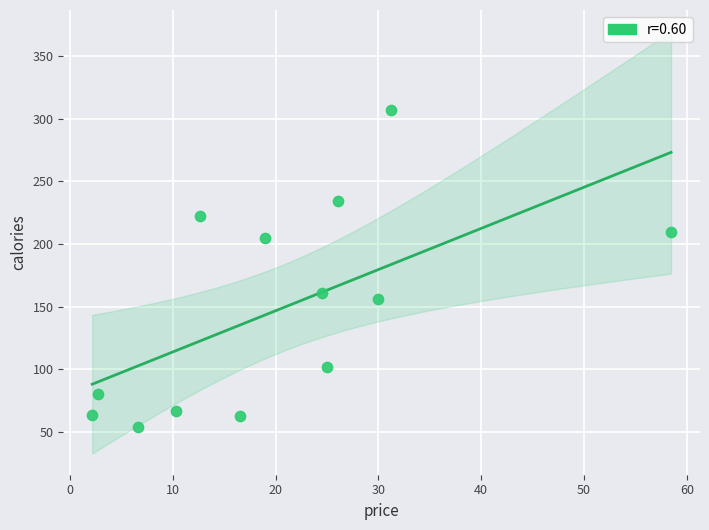

What is the range of Y values (max minus min)?

253.2